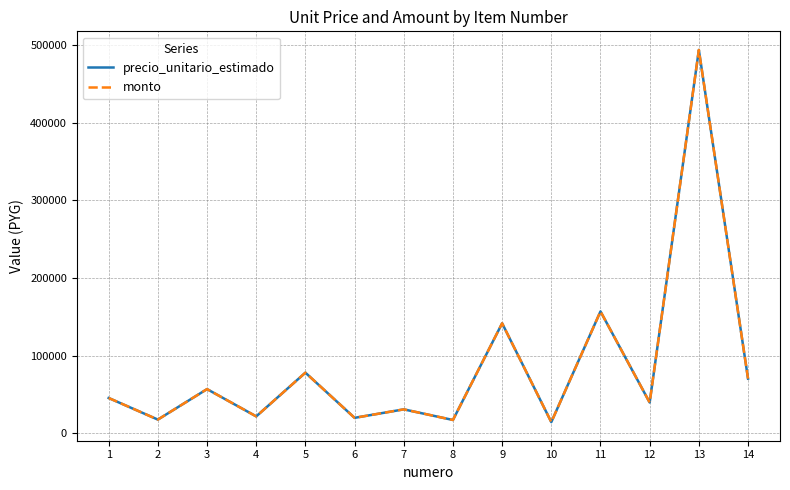

Does the chart display data point markers on the line(s)?

No